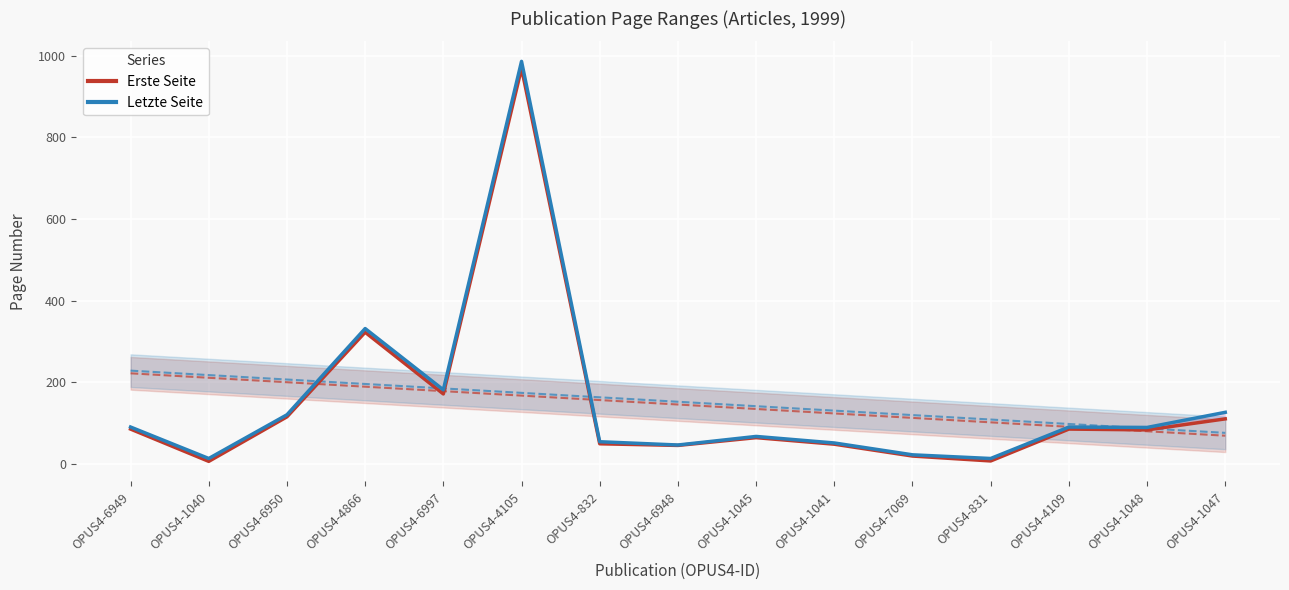

Which has a higher value, OPUS4-832 or OPUS4-6950?

OPUS4-6950